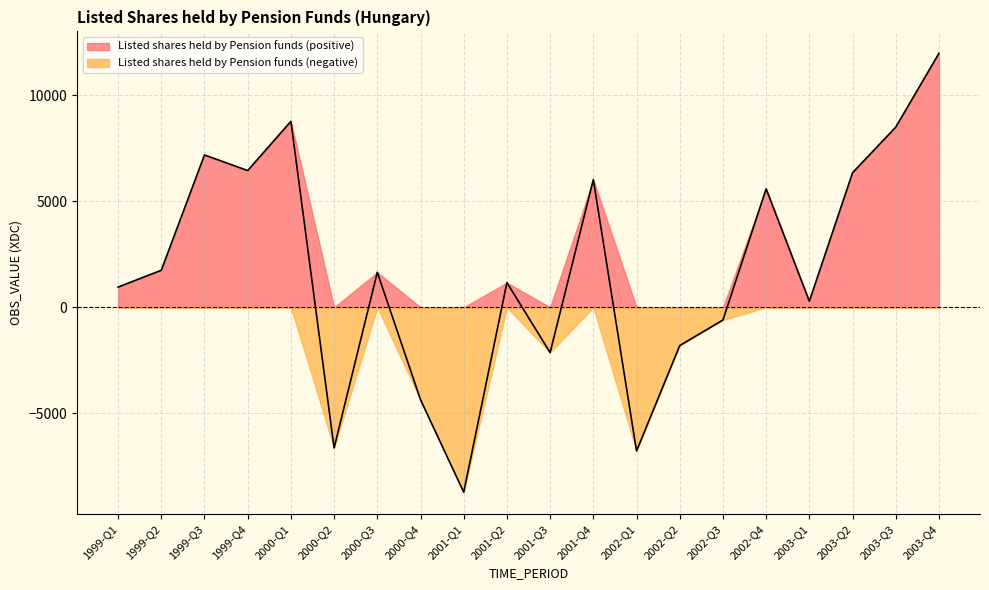

Where is the data nearest to the value 1628?

2000-Q3